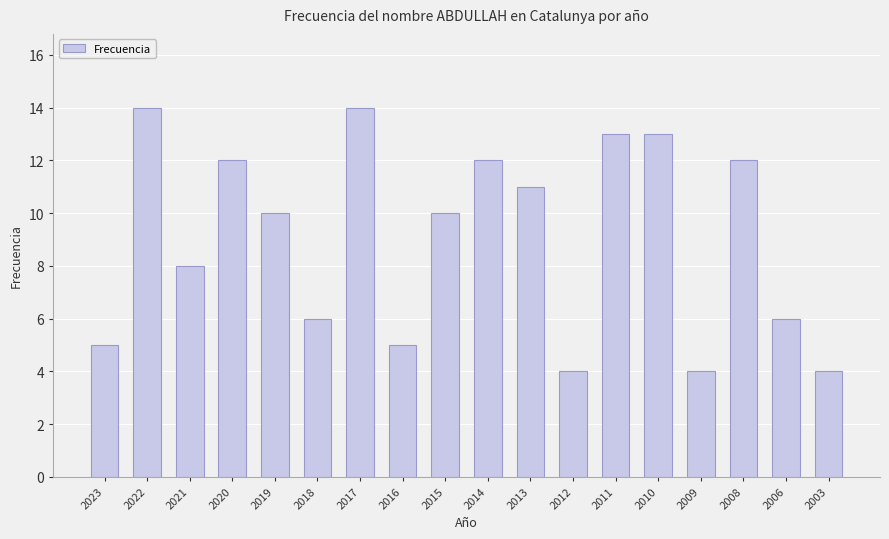

The chart shows a value of 4 at 2012. True or false?

True